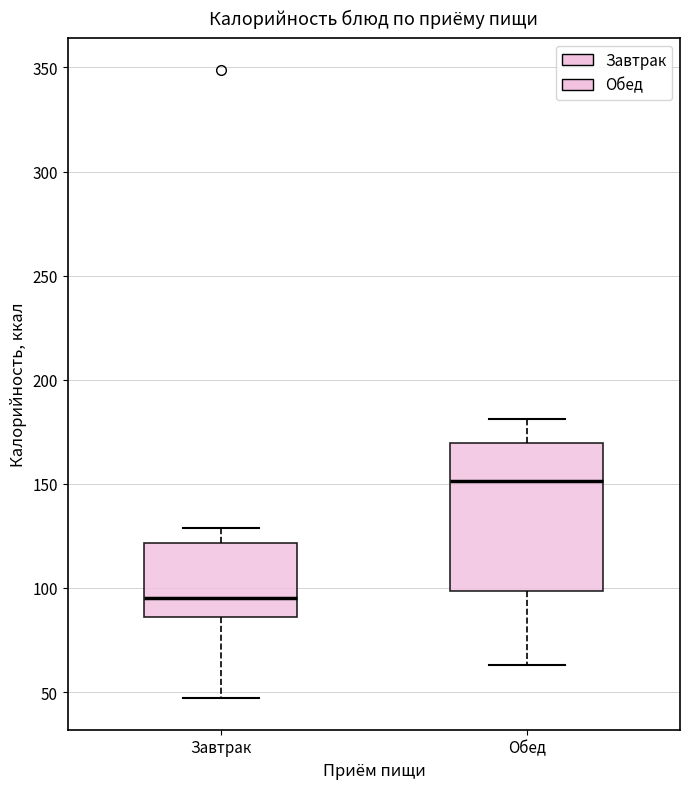

Reading left to right, transcribe this box plot: for each box, give where its median line is, the range the box spans, and where its two whiskers end, as read against the y-axis. The values are not printed on the chart, so give them approximately, as read against the axis.

Завтрак: median 95, box 85 to 120, whiskers 45 to 130
Обед: median 150, box 100 to 170, whiskers 65 to 180